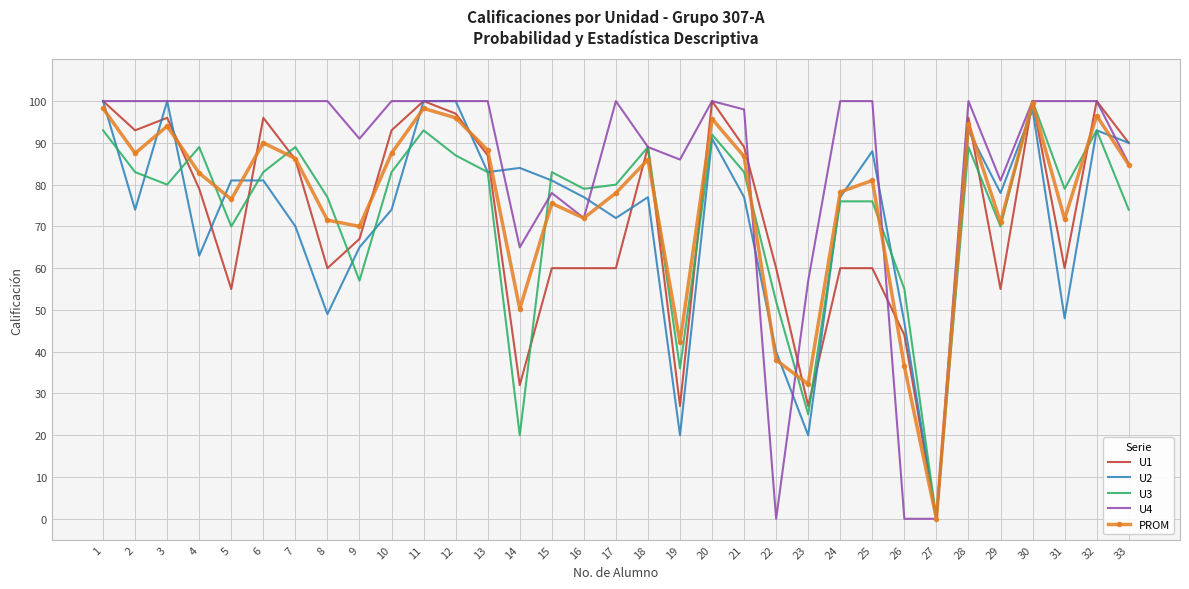

Between 21 and 32, which series saw the biggest shift?

U2